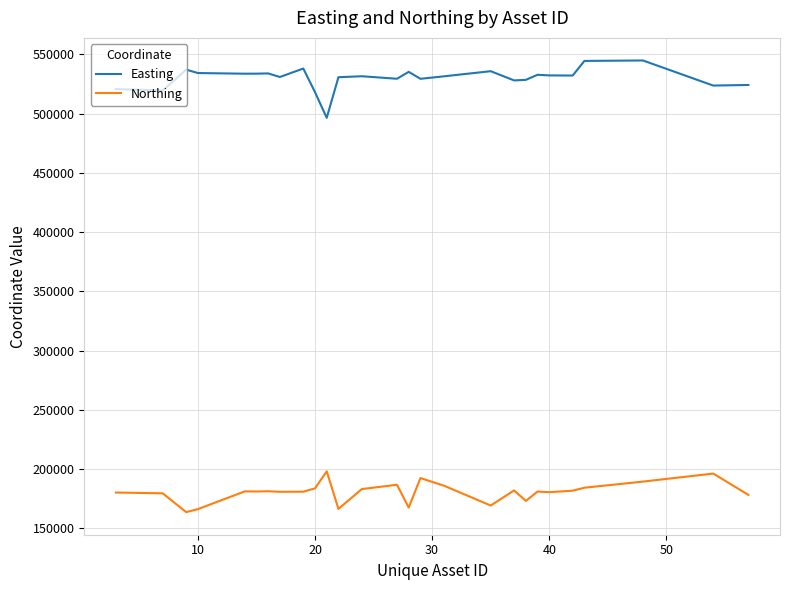

True or false: Easting and Northing cross at least once.

False